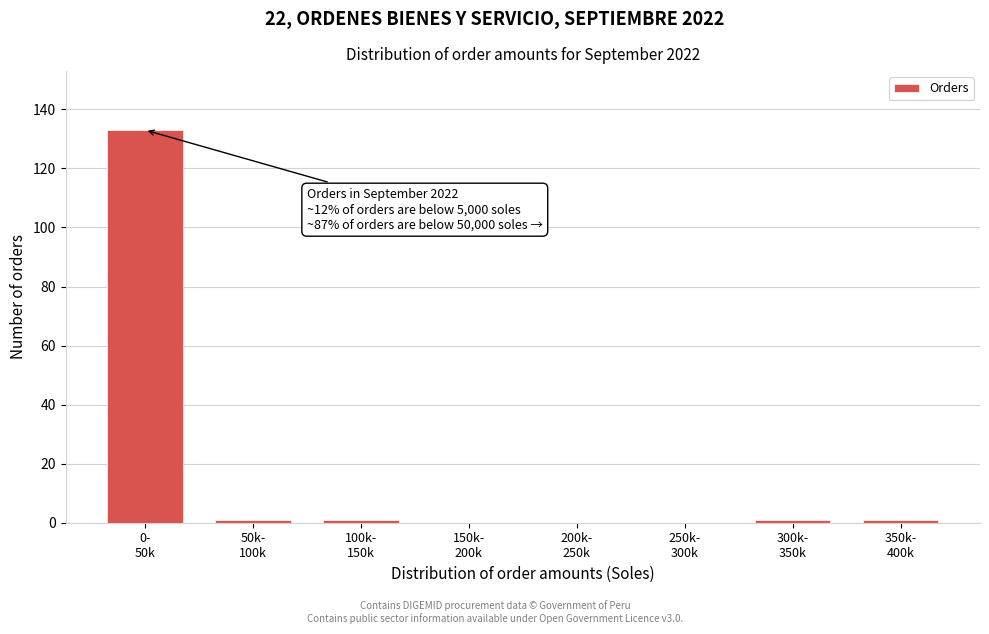

What is the maximum value shown in the chart?

133